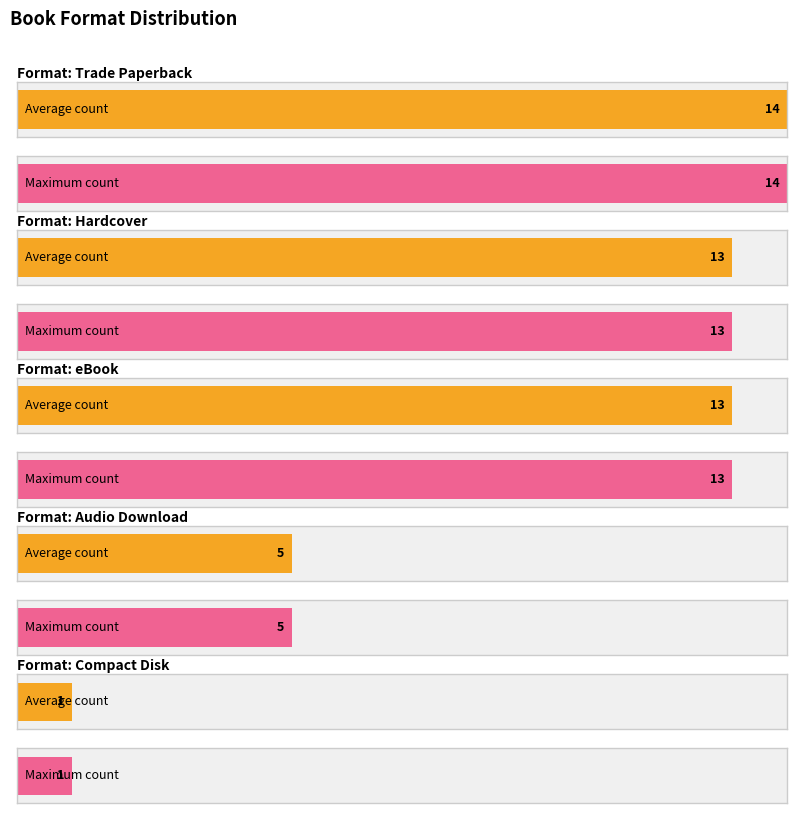

Are the bars grouped side by side (vs. stacked)?

Yes